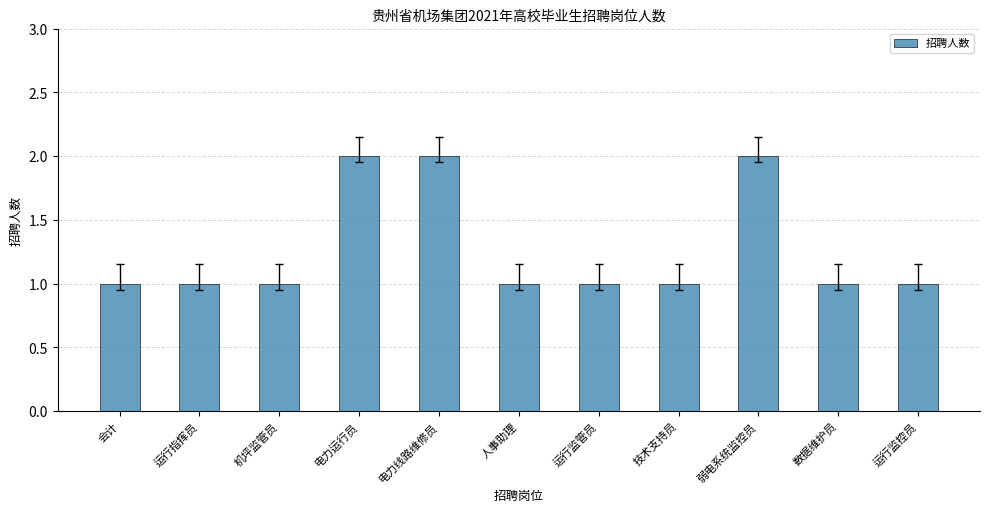

What is the value of the 7th bar from the left?

1